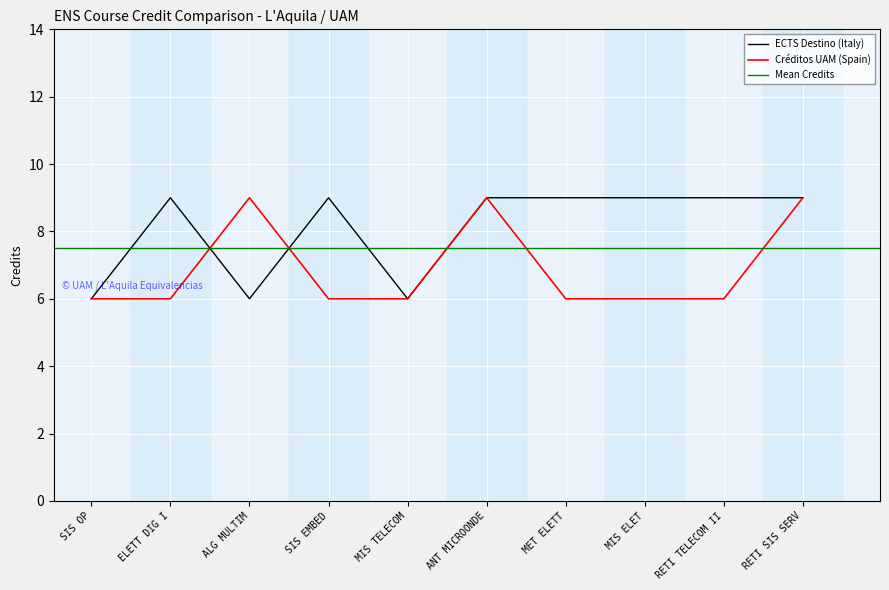

What is the maximum value for ECTS Destino (Italy)?

9